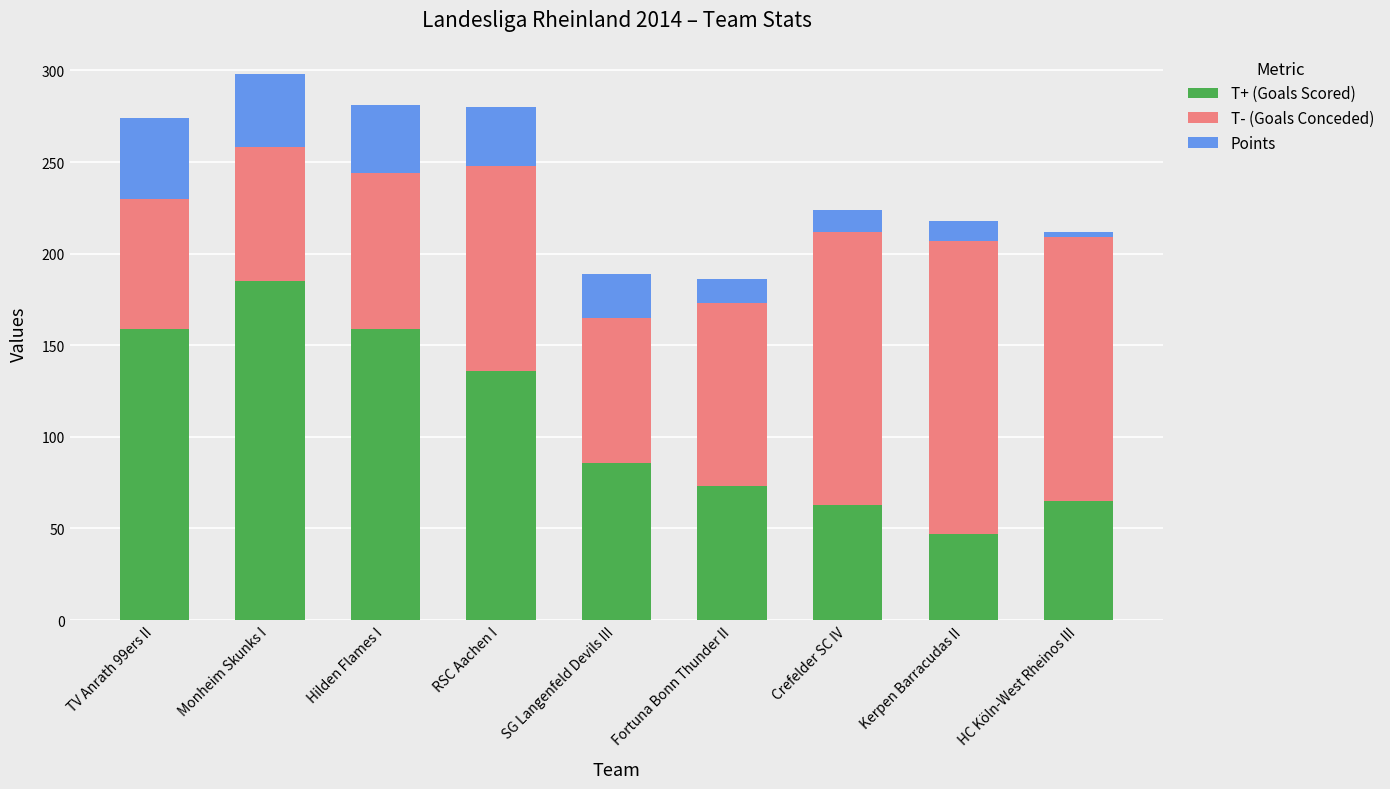

At which label does T+ (Goals Scored) reach its peak?

Monheim Skunks I